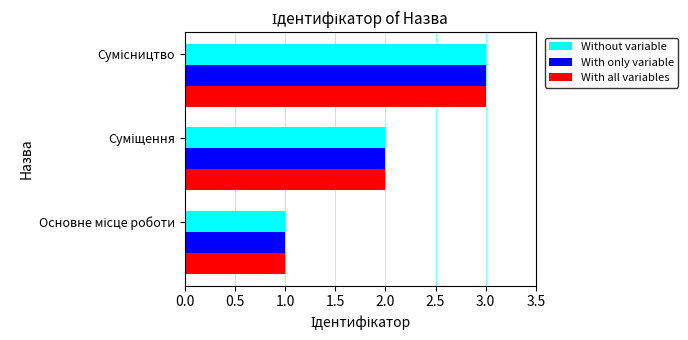

What is the sum of all With only variable values?

6